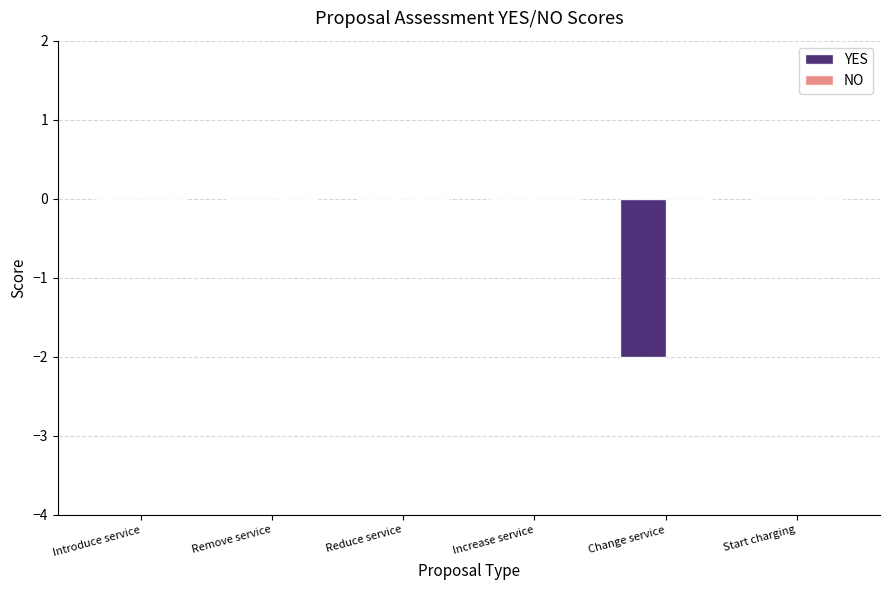

Is it true that the value at Remove service is -1?

False